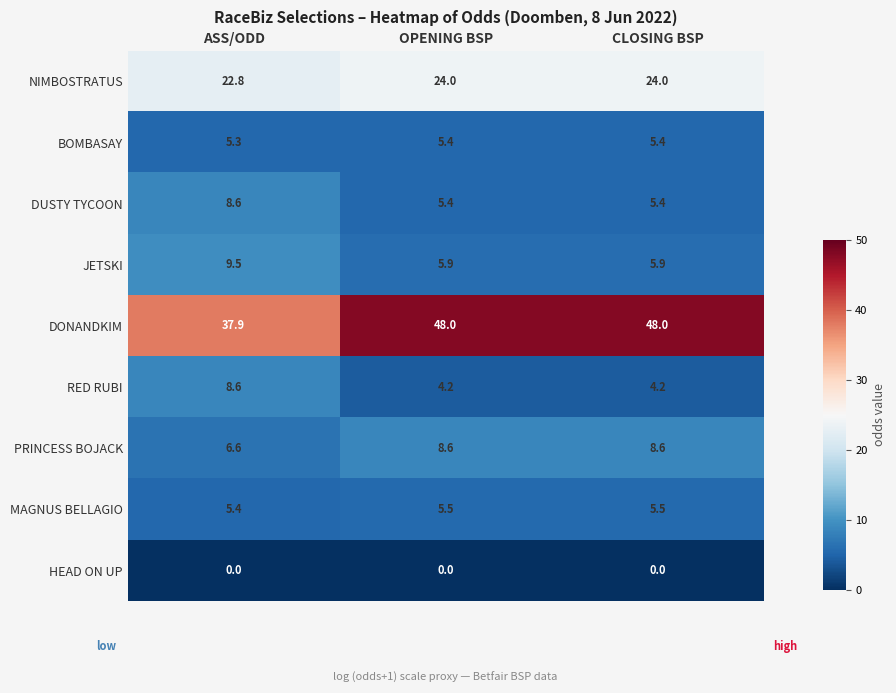

Which series has the largest total across all categories?

DONANDKIM